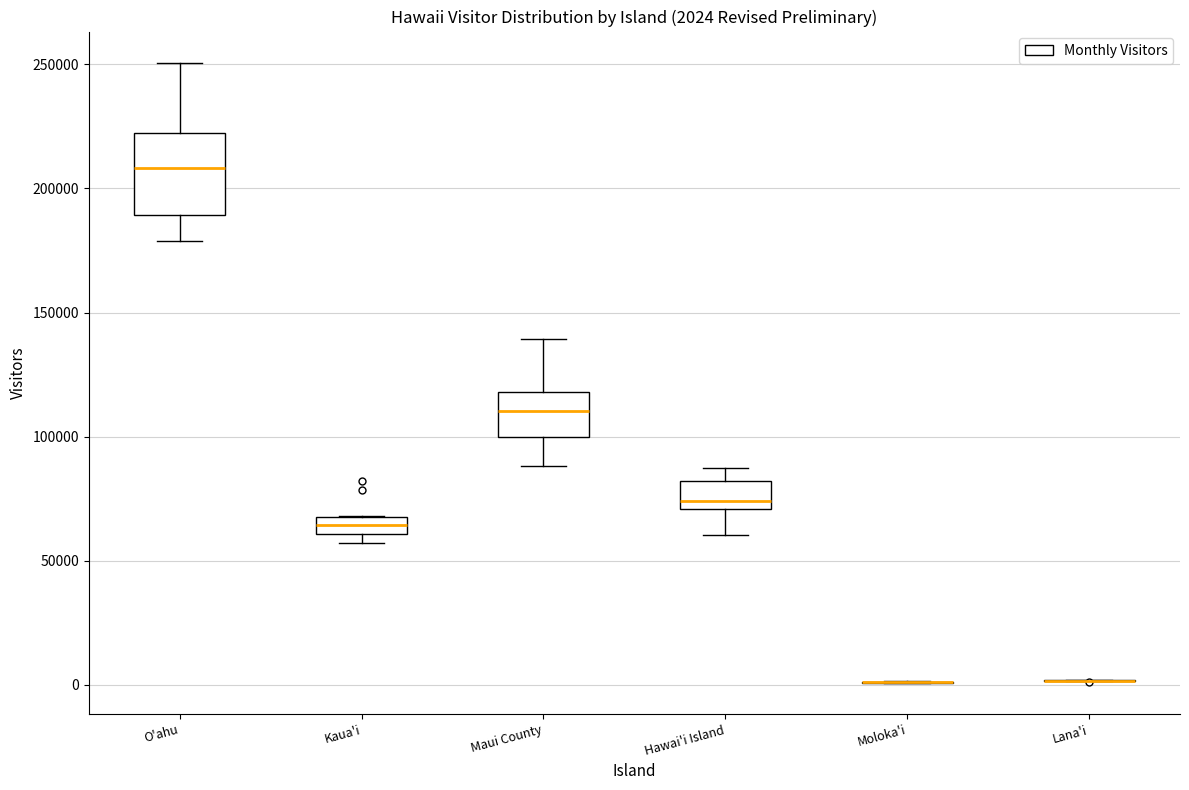

Which box is the tallest, from its lower edge to its upper edge?

O'ahu